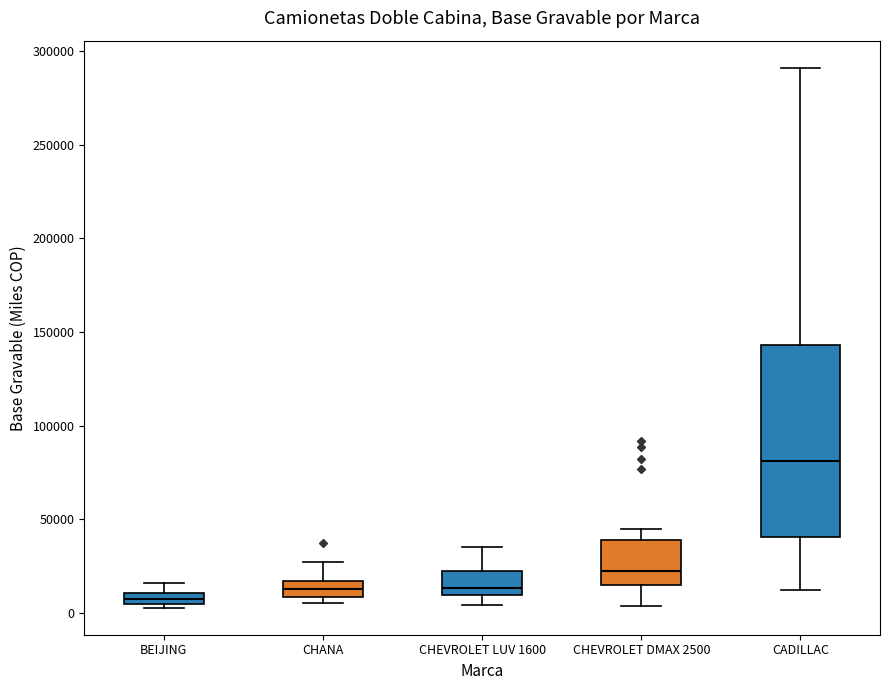

Where is the lower edge of the box for CHANA on the y-axis? The values are not printed on the chart, so give them approximately, as read against the axis.

10000